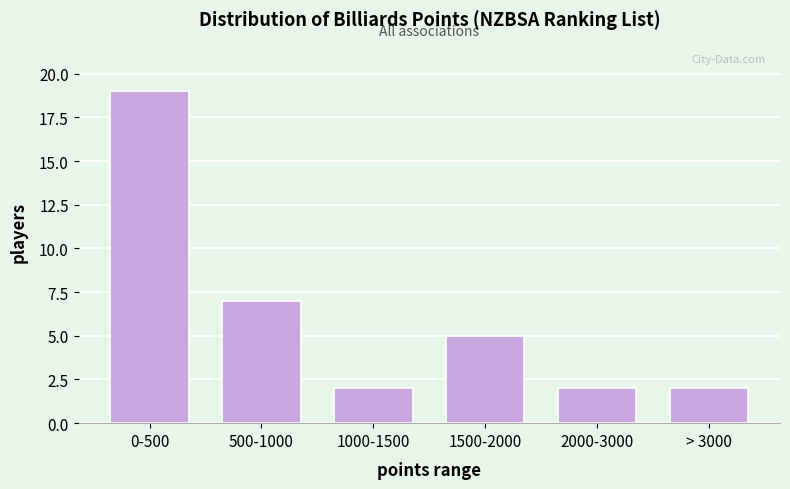

Reading left to right, what are all the values shown in this chart?

19	7	2	5	2	2